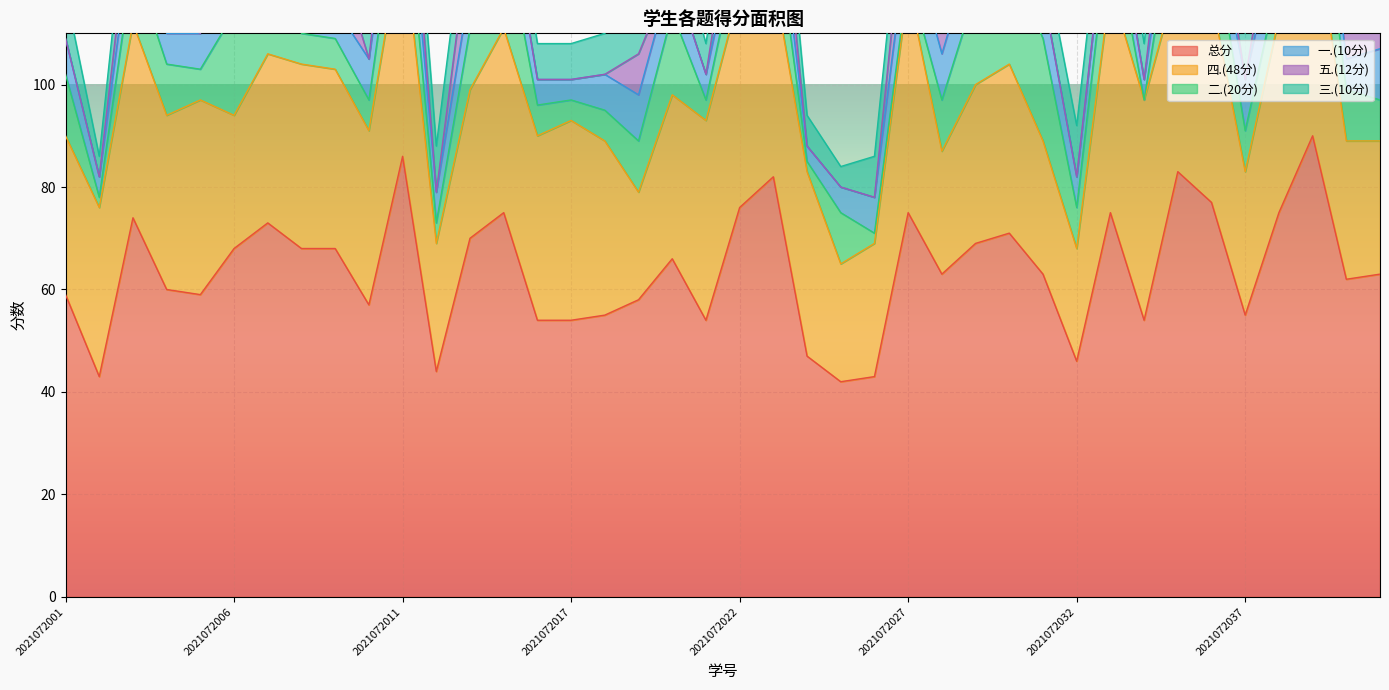

At which category does 四.(48分) reach its first local peak?

2021072003